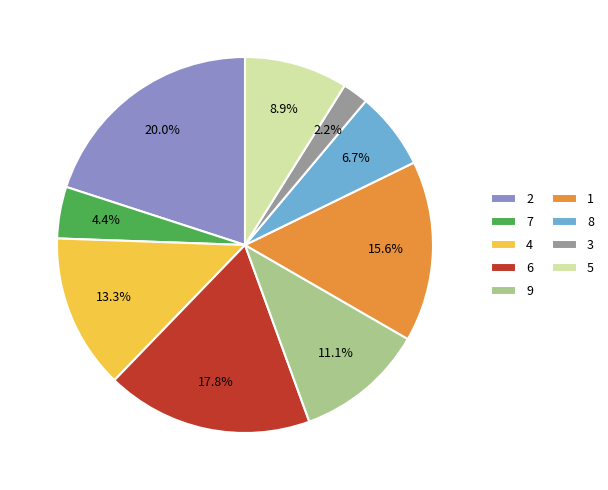

Between 4 and 5, which is larger?

4